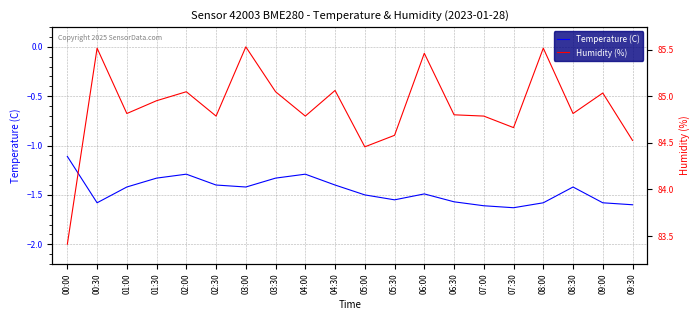

What is the value of the Temperature (C) point at the 14th from the left?

-1.6